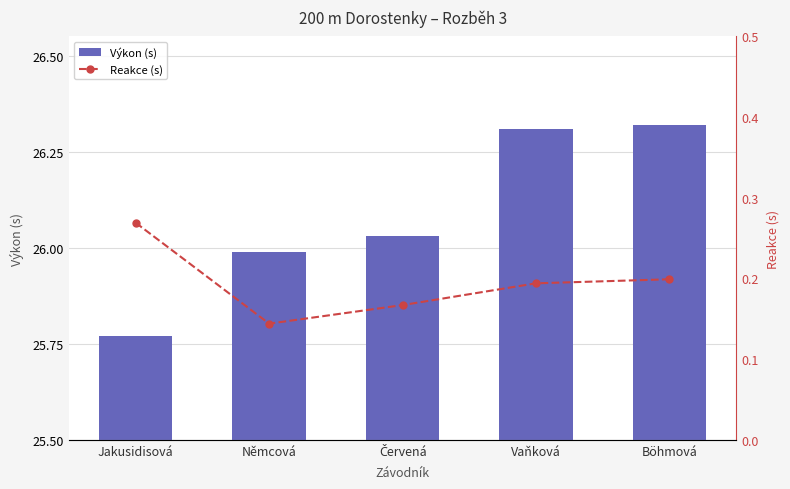

How many distinct data groups are displayed?

2